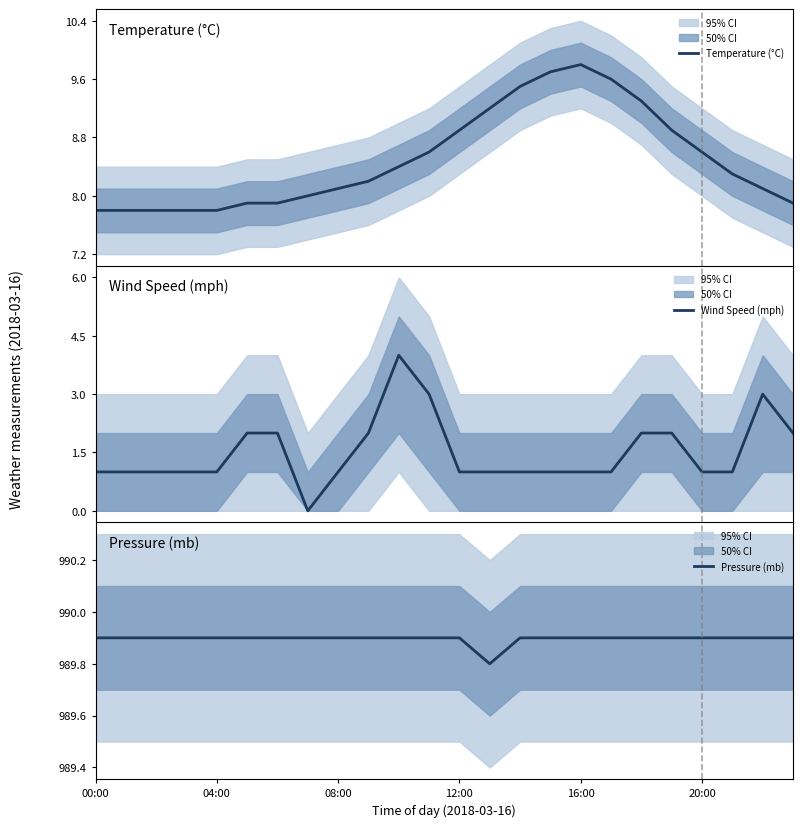

What is the label of the 13th point from the right?

11